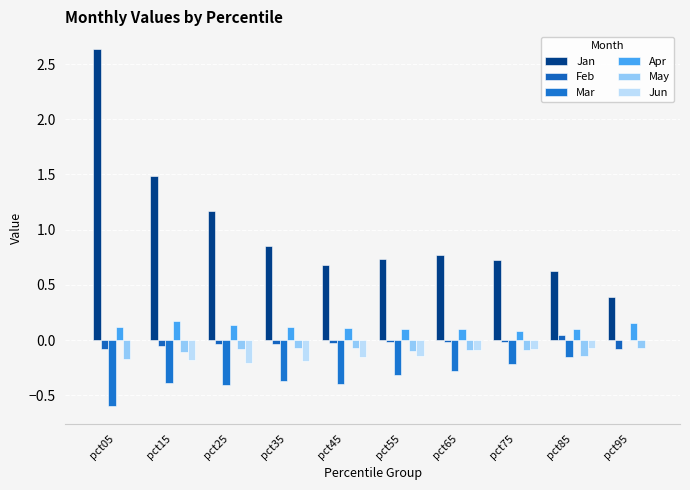

What is the difference between the maximum and second lowest values in the Feb series?

0.1